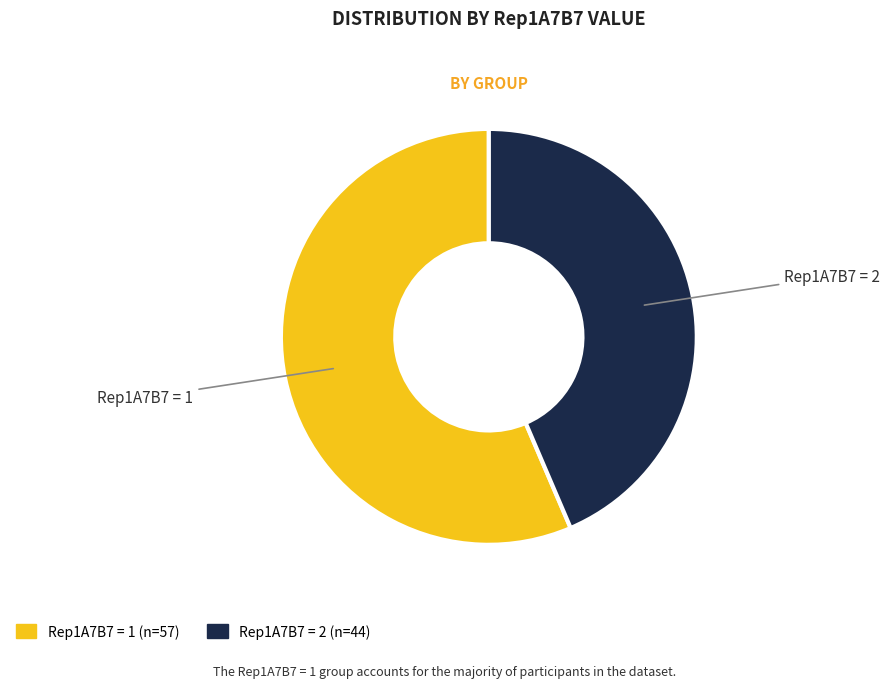

Count the number of slices in the pie.

2